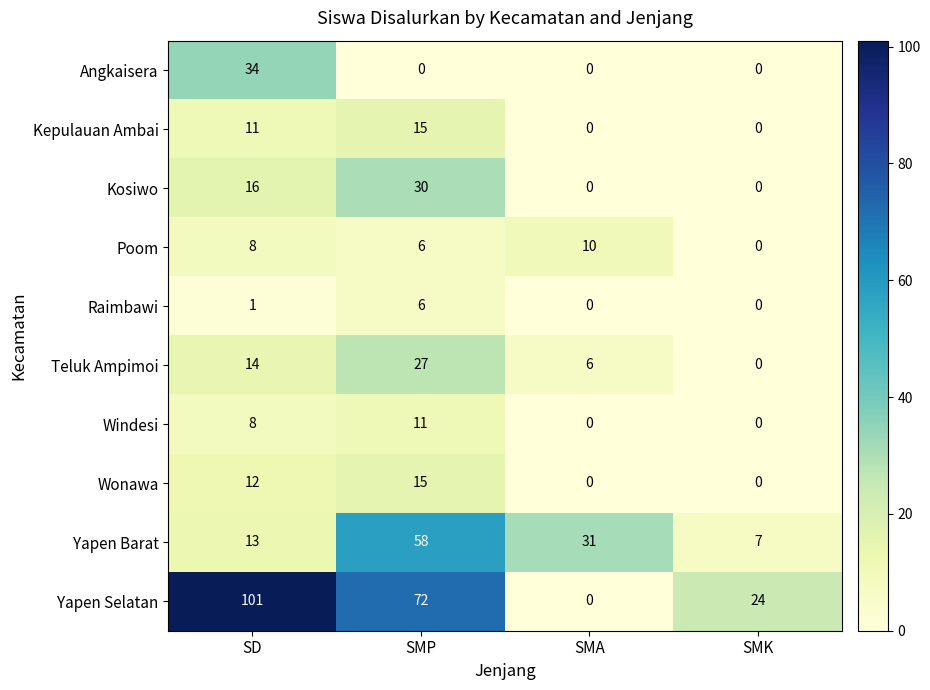

The Yapen Barat series shows 31 at SMA. True or false?

True